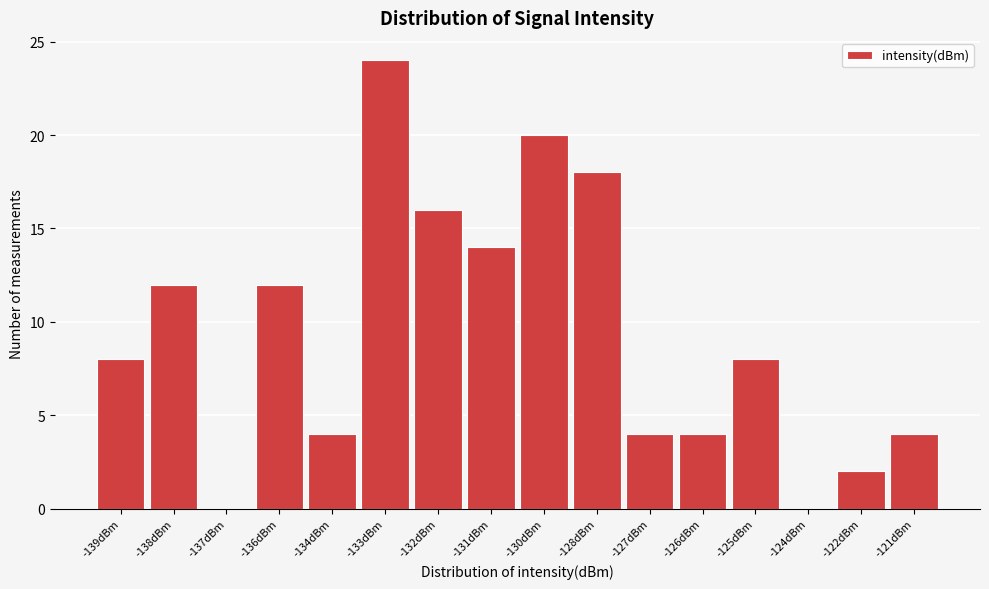

Reading right to left, what are all the values shown in this chart?

-121dBm=4	-122dBm=2	-124dBm=0	-125dBm=8	-126dBm=4	-127dBm=4	-128dBm=18	-130dBm=20	-131dBm=14	-132dBm=16	-133dBm=24	-134dBm=4	-136dBm=12	-137dBm=0	-138dBm=12	-139dBm=8